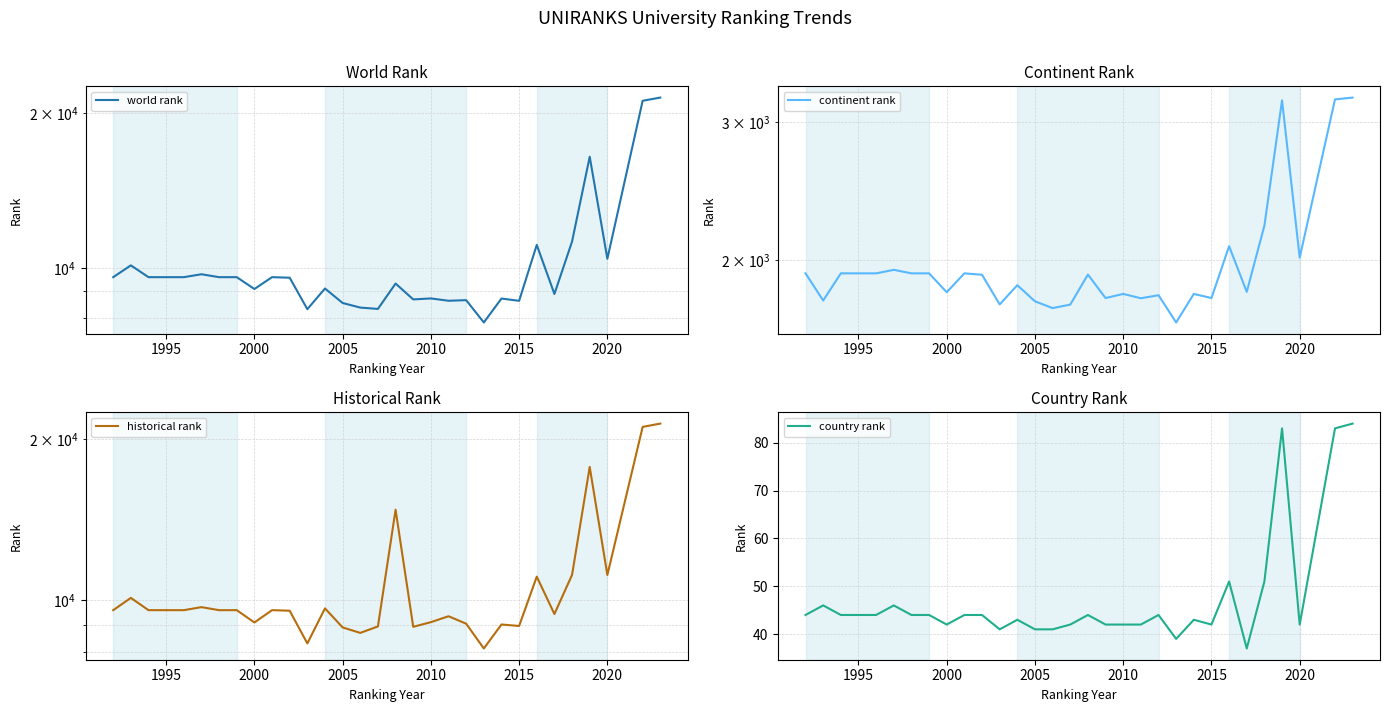

What is the highest value of the country rank series?

84